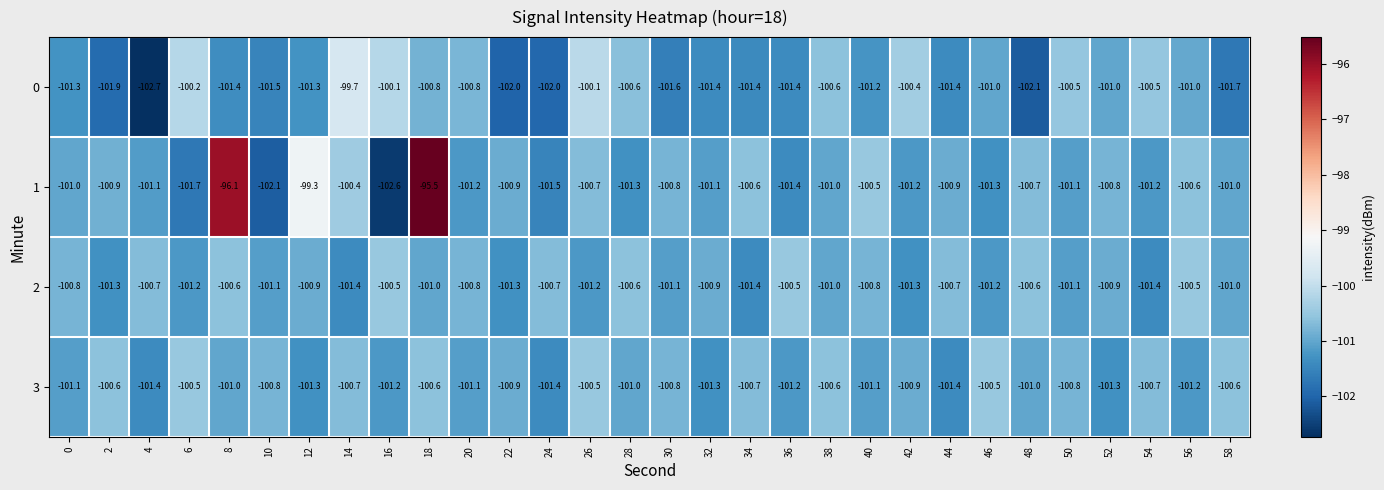

Which series changed the most between 0 and 48?

0